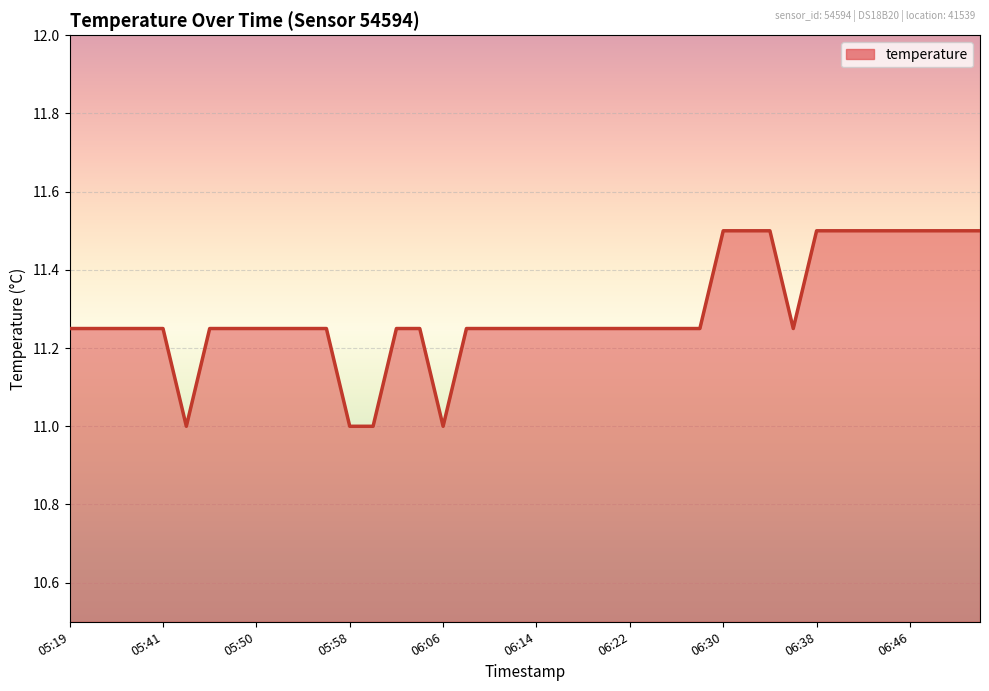

What is the smallest value displayed?

11.0